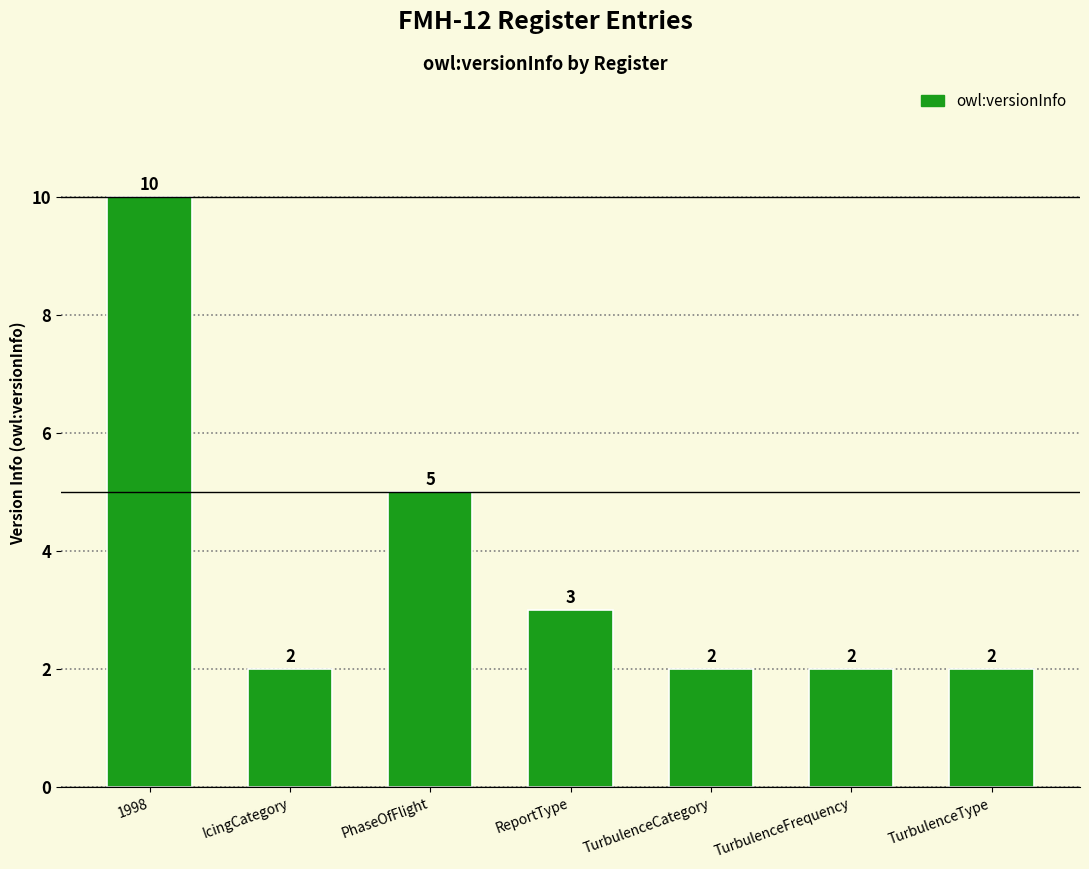

What is the change in value from 1998 to PhaseOfFlight?

-5